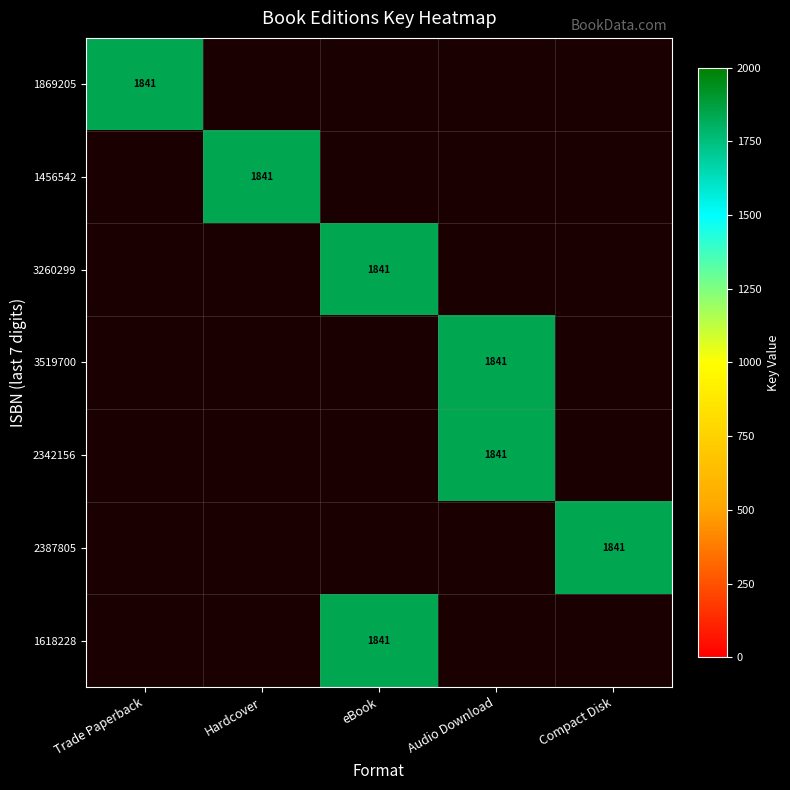

The 3260299 series shows 1841 at eBook. True or false?

True